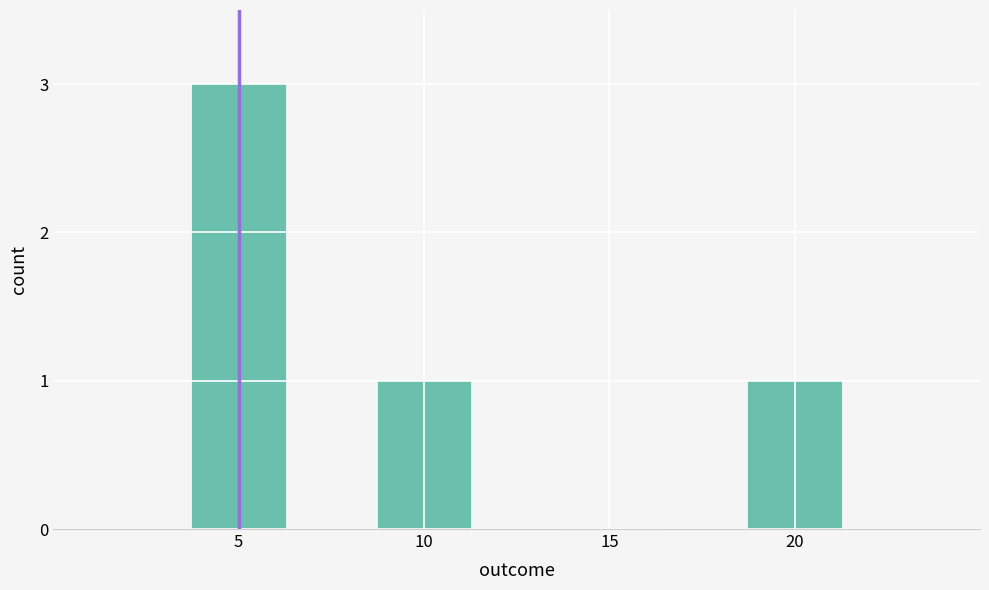

What is the greatest value displayed?

3